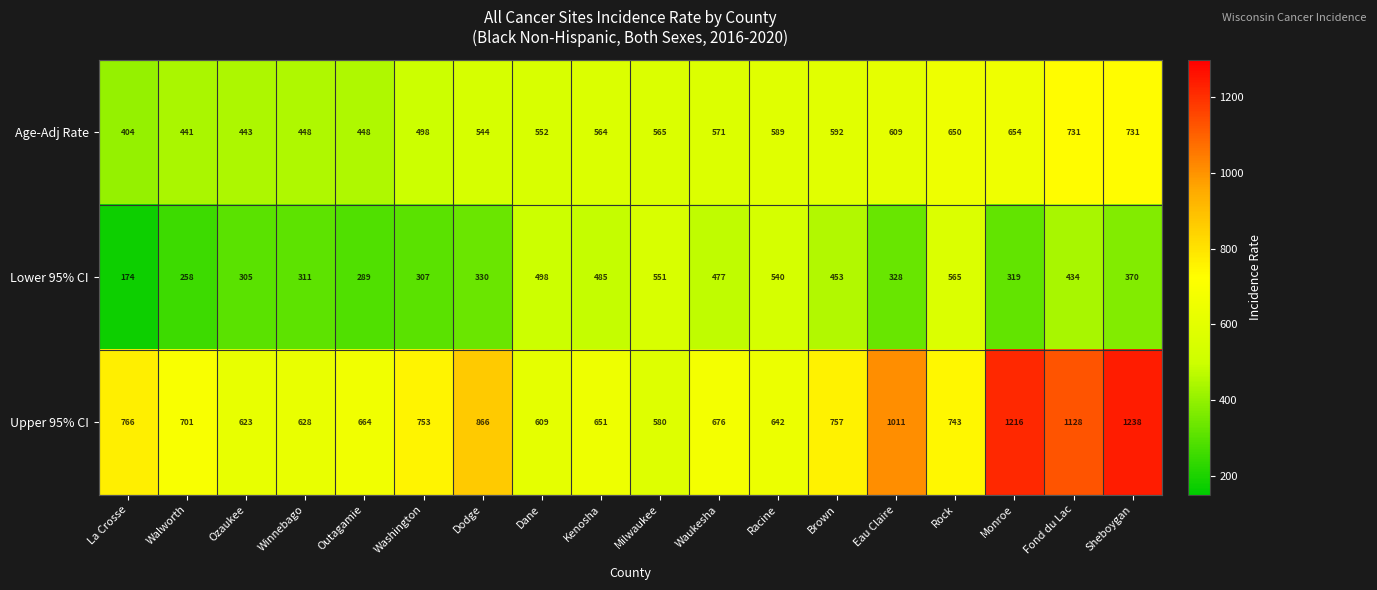

What is the smallest value displayed?

174